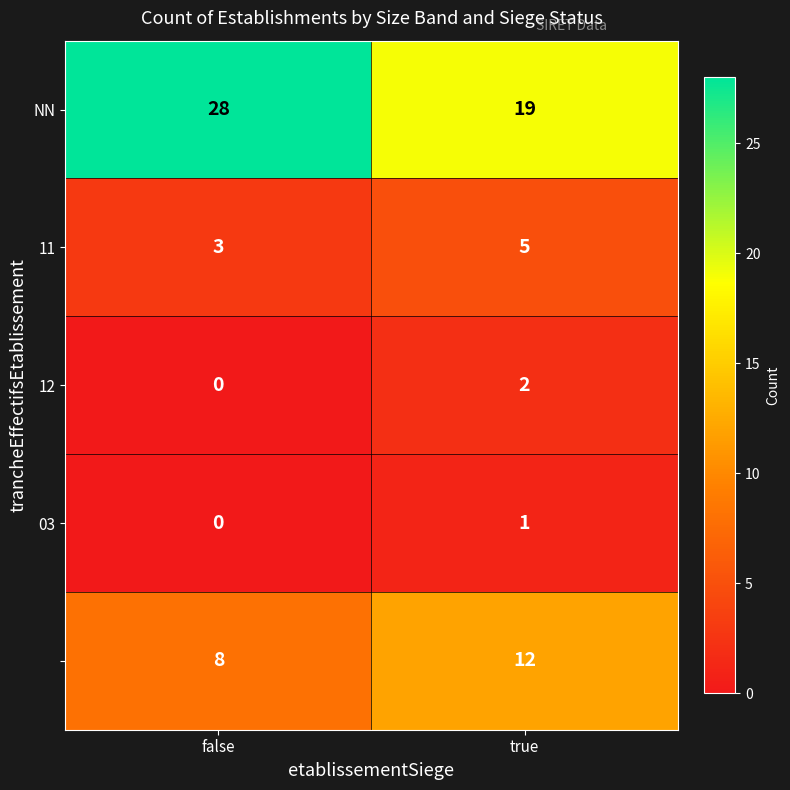

What is the spread (max minus min) of values at true?

18